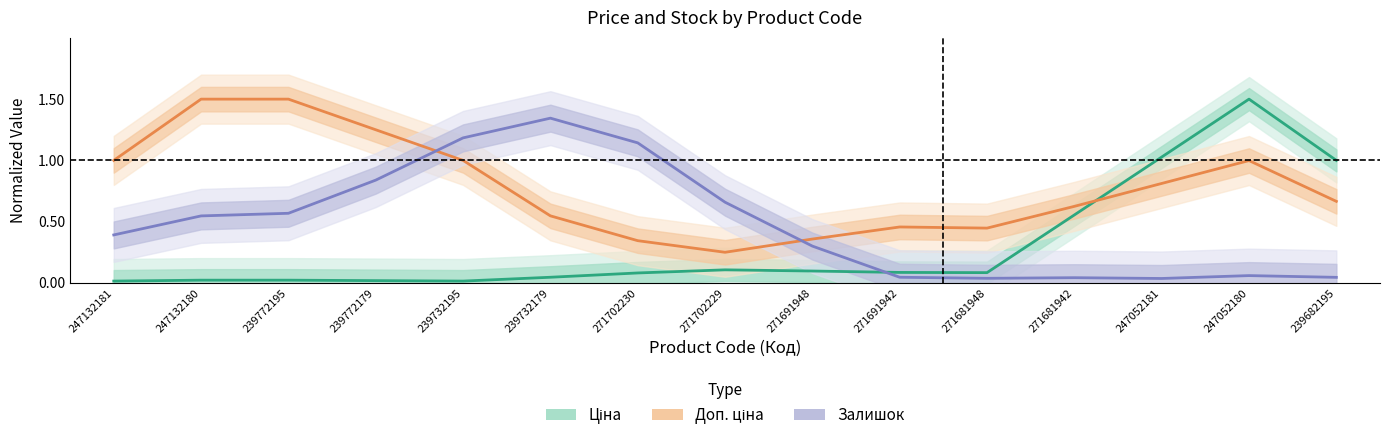

What is the sum of the Ціна (normalized) values at 271681942 and 239772179?

0.6